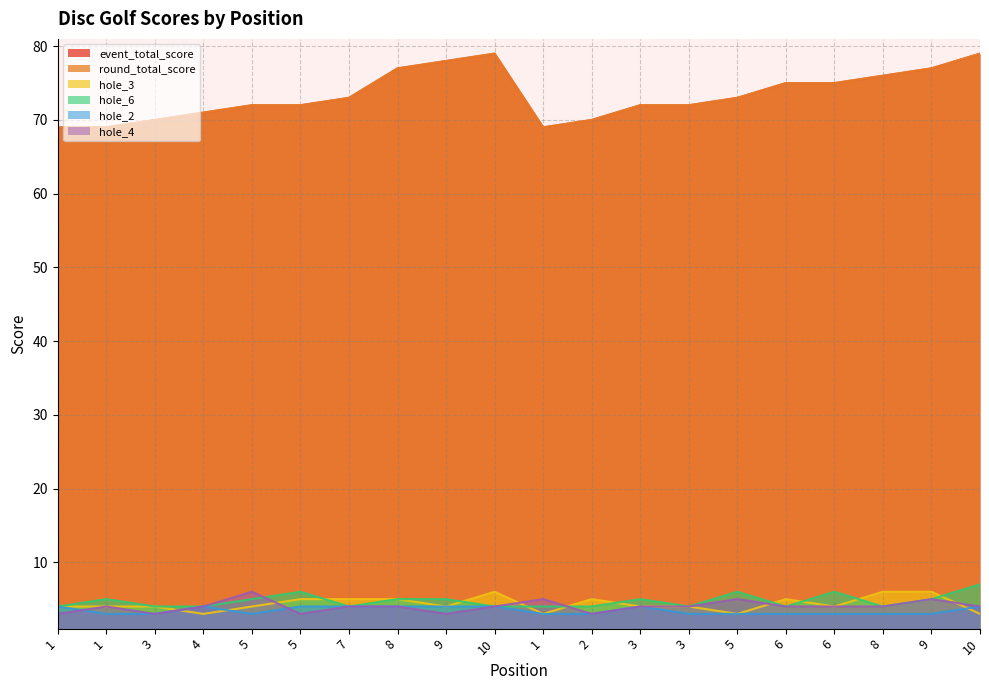

What is the label of the 8th point from the right?

3